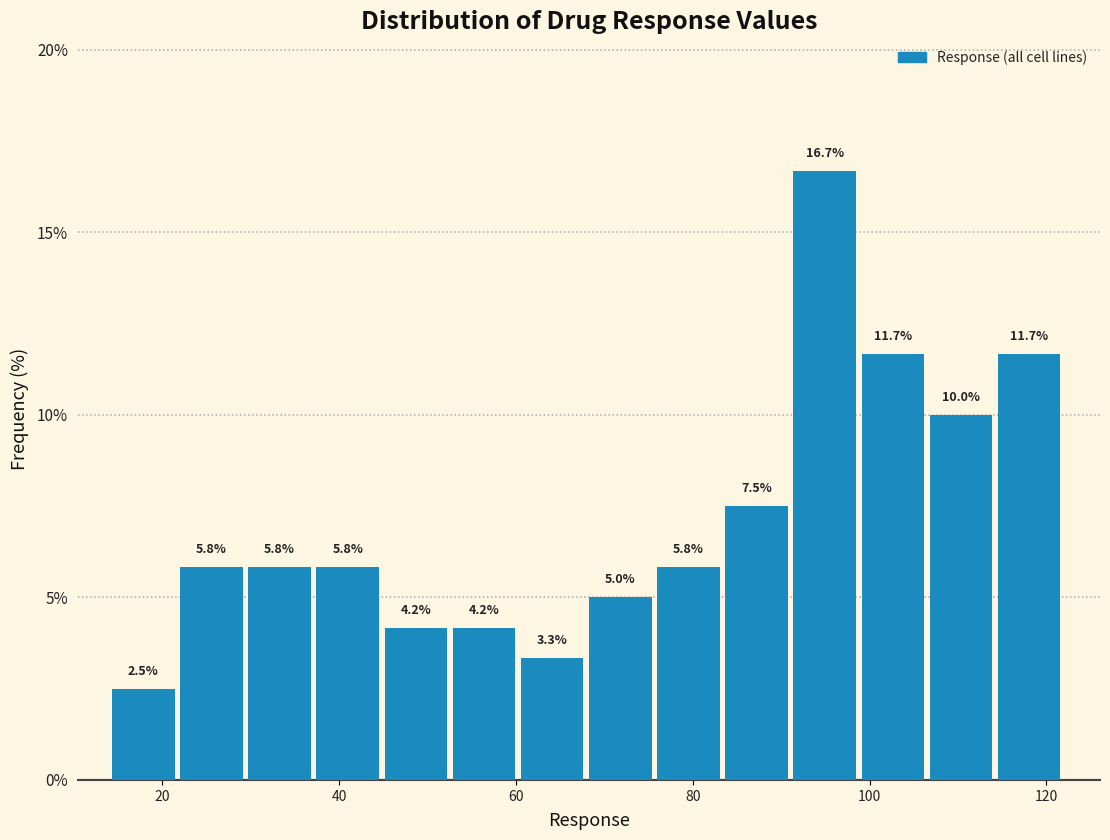

Read against the x-axis, roughly where is the centre of the tallest bar?

94